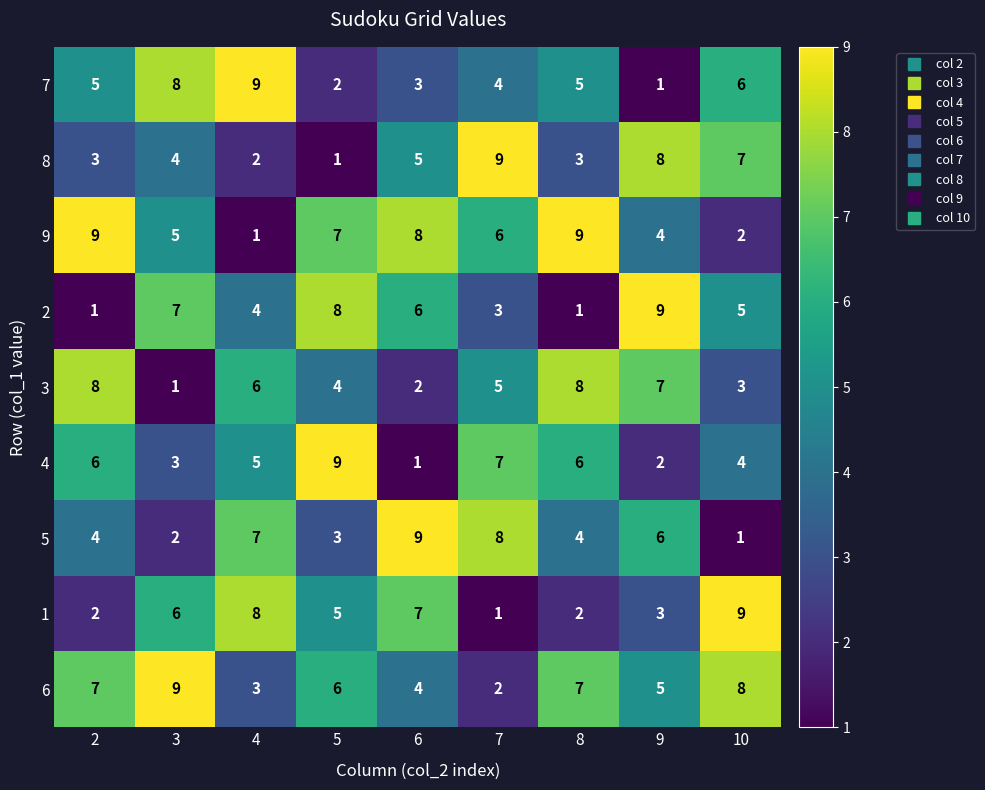

What is the difference between the maximum and minimum values in the 3 series?

7